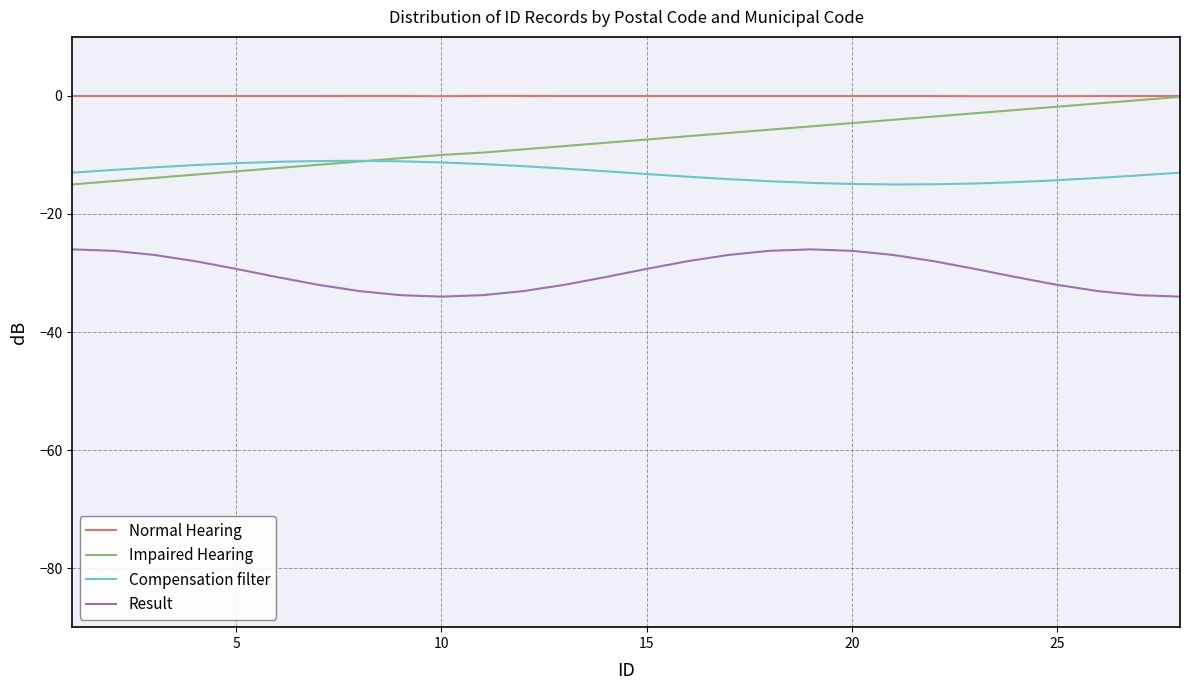

What is the average value of the Compensation filter series?

-13.0